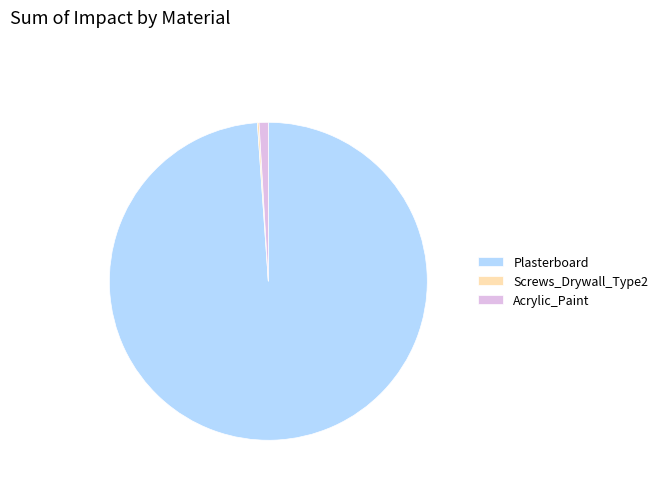

Is there any slice that represents more than half of the pie?

Yes